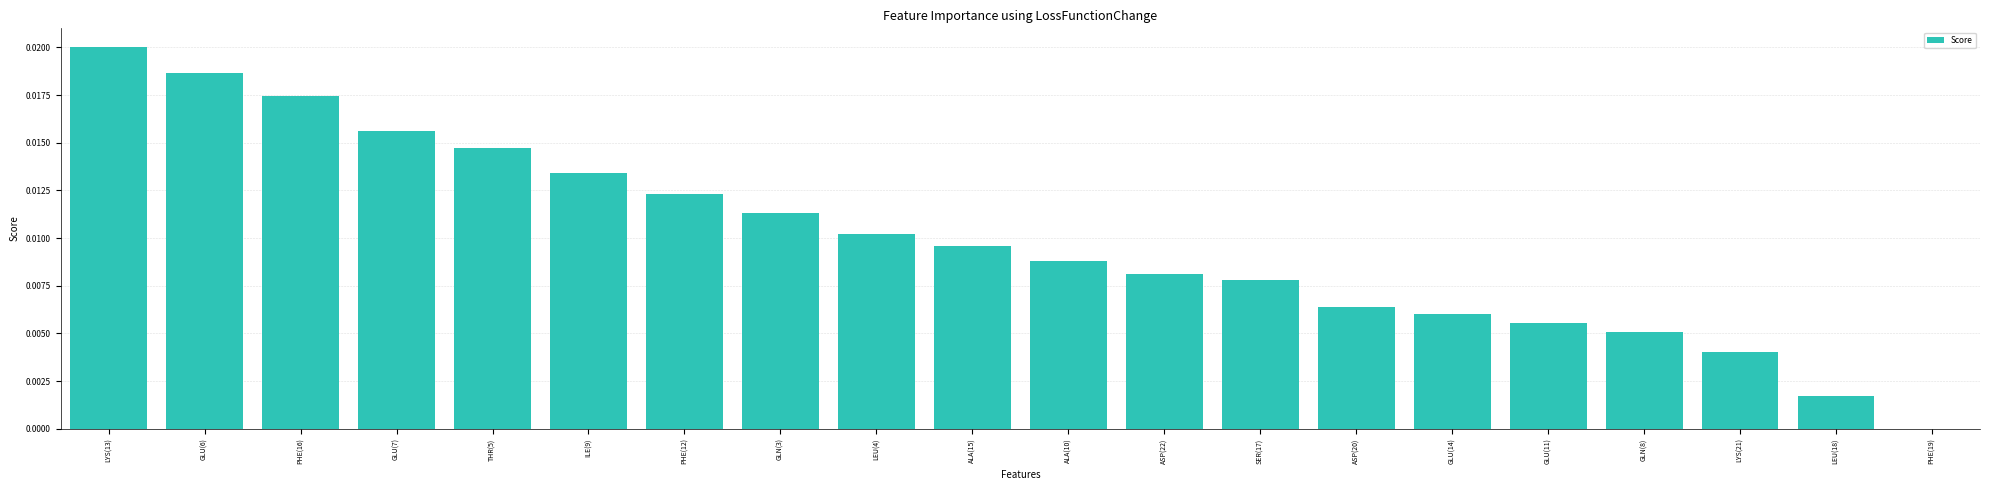

True or false: the data shows 0.0 at ILE(9).

True